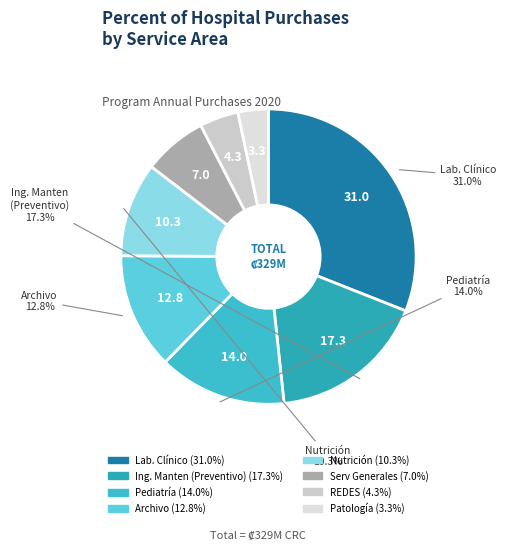

Which category has the biggest portion of the pie?

Lab. Clínico